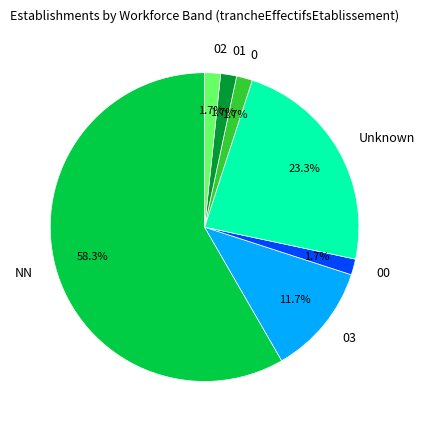

Which slice is the largest?

NN